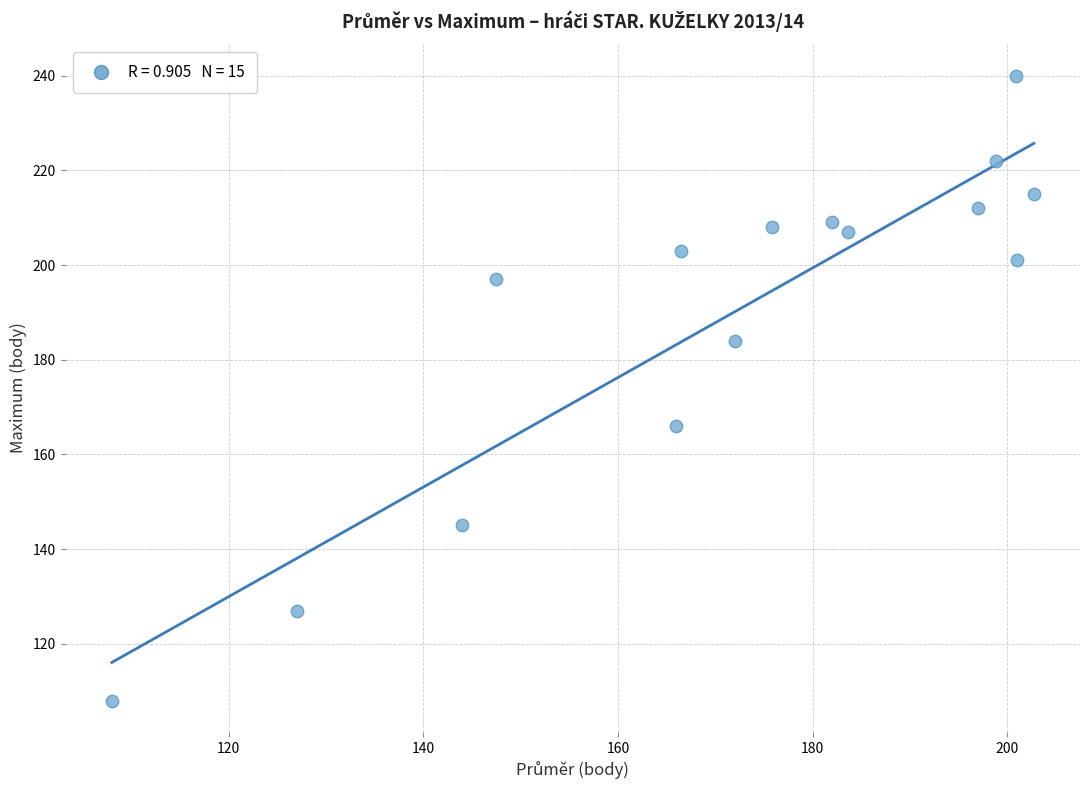

What is the range of Y values (max minus min)?

132